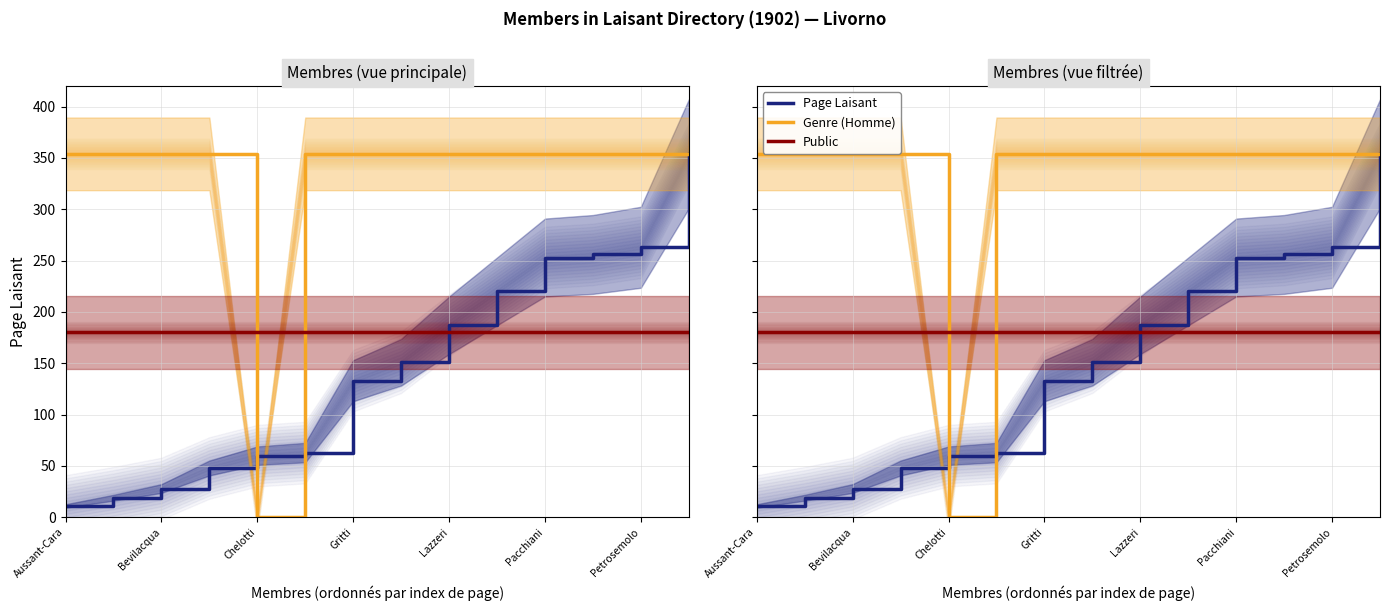

At which label is Genre (Homme) closest to 177?

Aussant-Cara